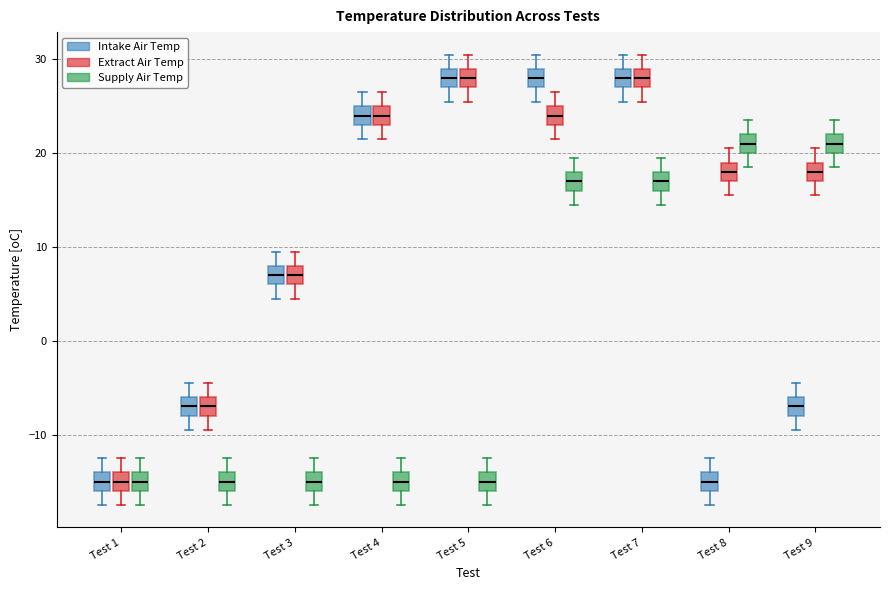

Reading left to right, transcribe this box plot: for each box, give where its median line is, the range the box spans, and where its two whiskers end, as read against the y-axis. The values are not printed on the chart, so give them approximately, as read against the axis.

Test 1 (Intake Air Temp): median -15, box -16 to -14, whiskers -17 to -12
Test 1 (Extract Air Temp): median -15, box -16 to -14, whiskers -17 to -12
Test 1 (Supply Air Temp): median -15, box -16 to -14, whiskers -17 to -12
Test 2 (Intake Air Temp): median -7, box -8 to -6, whiskers -9 to -4
Test 2 (Extract Air Temp): median -7, box -8 to -6, whiskers -9 to -4
Test 2 (Supply Air Temp): median -15, box -16 to -14, whiskers -17 to -12
Test 3 (Intake Air Temp): median 7, box 6 to 8, whiskers 5 to 10
Test 3 (Extract Air Temp): median 7, box 6 to 8, whiskers 5 to 10
Test 3 (Supply Air Temp): median -15, box -16 to -14, whiskers -17 to -12
Test 4 (Intake Air Temp): median 24, box 23 to 25, whiskers 22 to 27
Test 4 (Extract Air Temp): median 24, box 23 to 25, whiskers 22 to 27
Test 4 (Supply Air Temp): median -15, box -16 to -14, whiskers -17 to -12
Test 5 (Intake Air Temp): median 28, box 27 to 29, whiskers 26 to 31
Test 5 (Extract Air Temp): median 28, box 27 to 29, whiskers 26 to 31
Test 5 (Supply Air Temp): median -15, box -16 to -14, whiskers -17 to -12
Test 6 (Intake Air Temp): median 28, box 27 to 29, whiskers 26 to 31
Test 6 (Extract Air Temp): median 24, box 23 to 25, whiskers 22 to 27
Test 6 (Supply Air Temp): median 17, box 16 to 18, whiskers 15 to 20
Test 7 (Intake Air Temp): median 28, box 27 to 29, whiskers 26 to 31
Test 7 (Extract Air Temp): median 28, box 27 to 29, whiskers 26 to 31
Test 7 (Supply Air Temp): median 17, box 16 to 18, whiskers 15 to 20
Test 8 (Intake Air Temp): median -15, box -16 to -14, whiskers -17 to -12
Test 8 (Extract Air Temp): median 18, box 17 to 19, whiskers 16 to 21
Test 8 (Supply Air Temp): median 21, box 20 to 22, whiskers 19 to 24
Test 9 (Intake Air Temp): median -7, box -8 to -6, whiskers -9 to -4
Test 9 (Extract Air Temp): median 18, box 17 to 19, whiskers 16 to 21
Test 9 (Supply Air Temp): median 21, box 20 to 22, whiskers 19 to 24